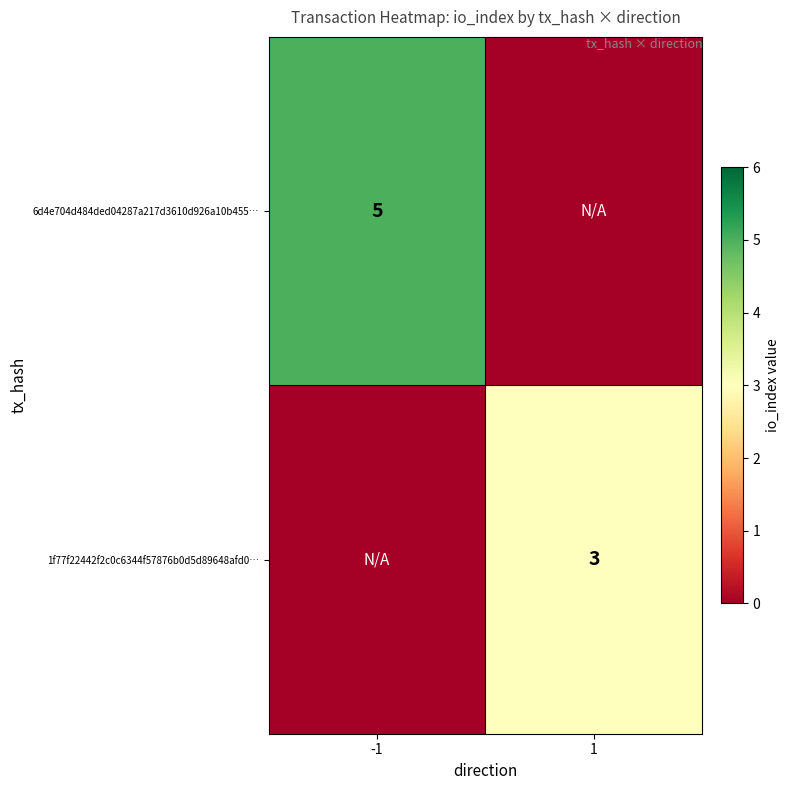

Is it true that 1f77f22442f2c0c6344f57876b0d5d89648afd0… equals 4 at 1?

False